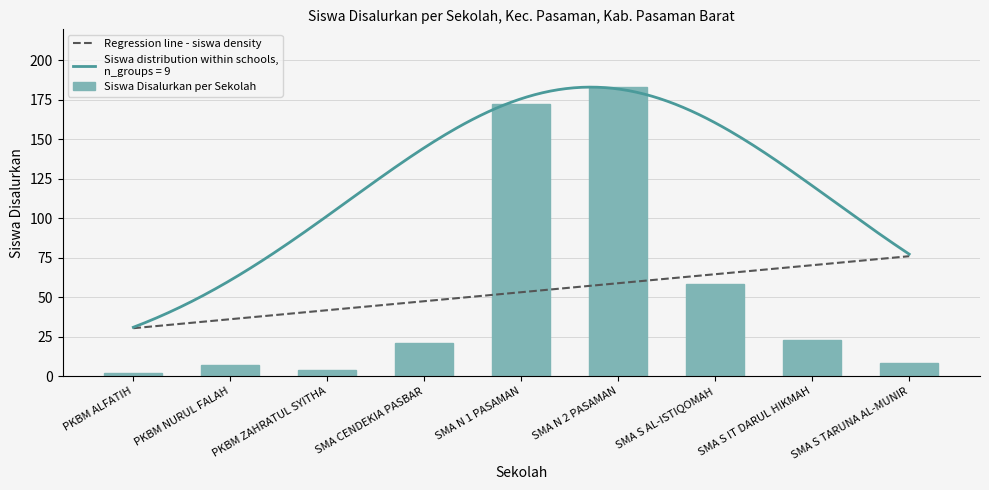

What is the sum of the values at PKBM ZAHRATUL SYITHA and SMA N 2 PASAMAN?

187